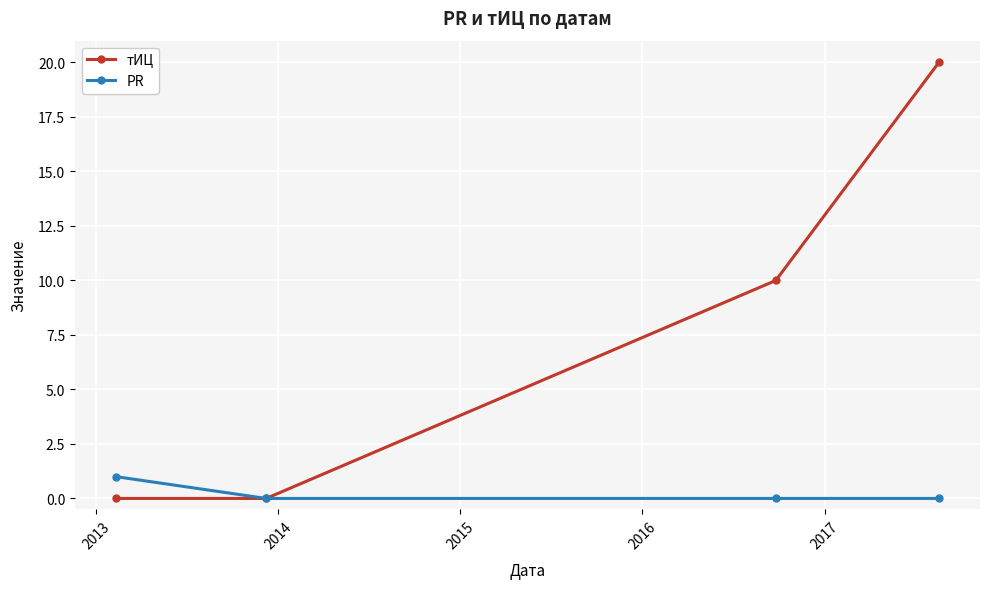

At how many categories does at least one series exceed 11?

1